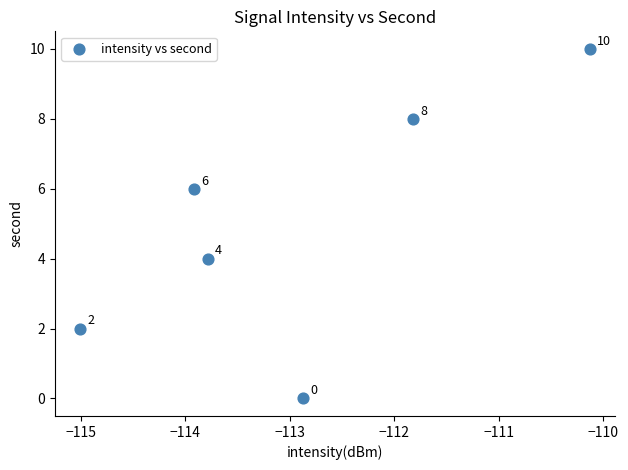

What Y value in the scatter plot is closest to 5?

4